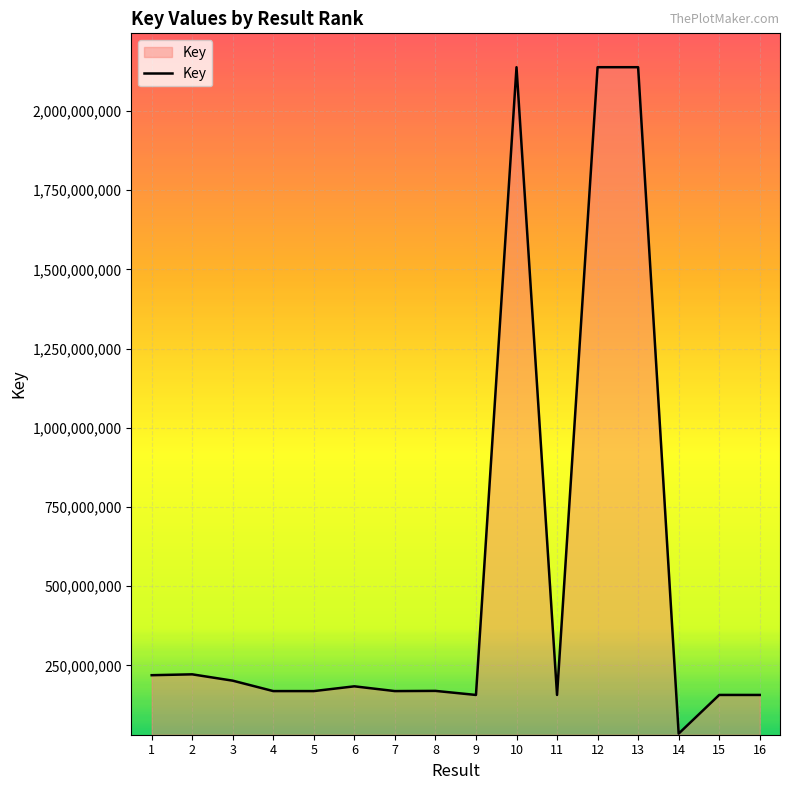

Approximately how many times larger is the value at 1 compared to 5?

1.3